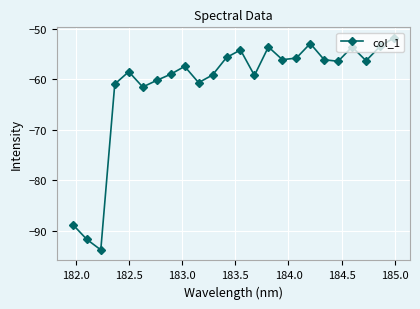

What is the value of the 4th point from the left?

-60.9